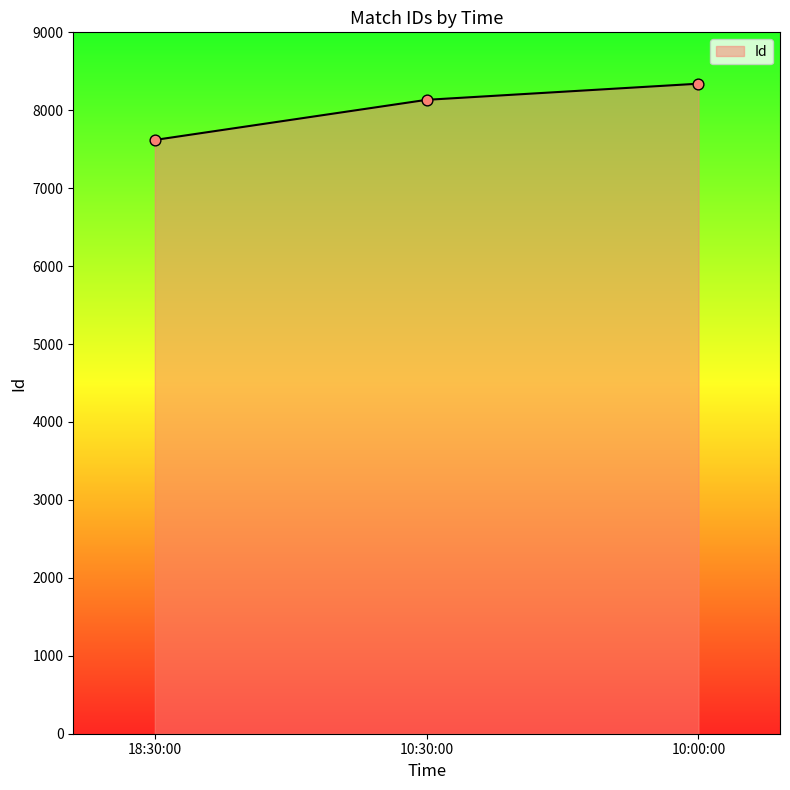

What is the change in value from 18:30:00 to 10:00:00?

+722